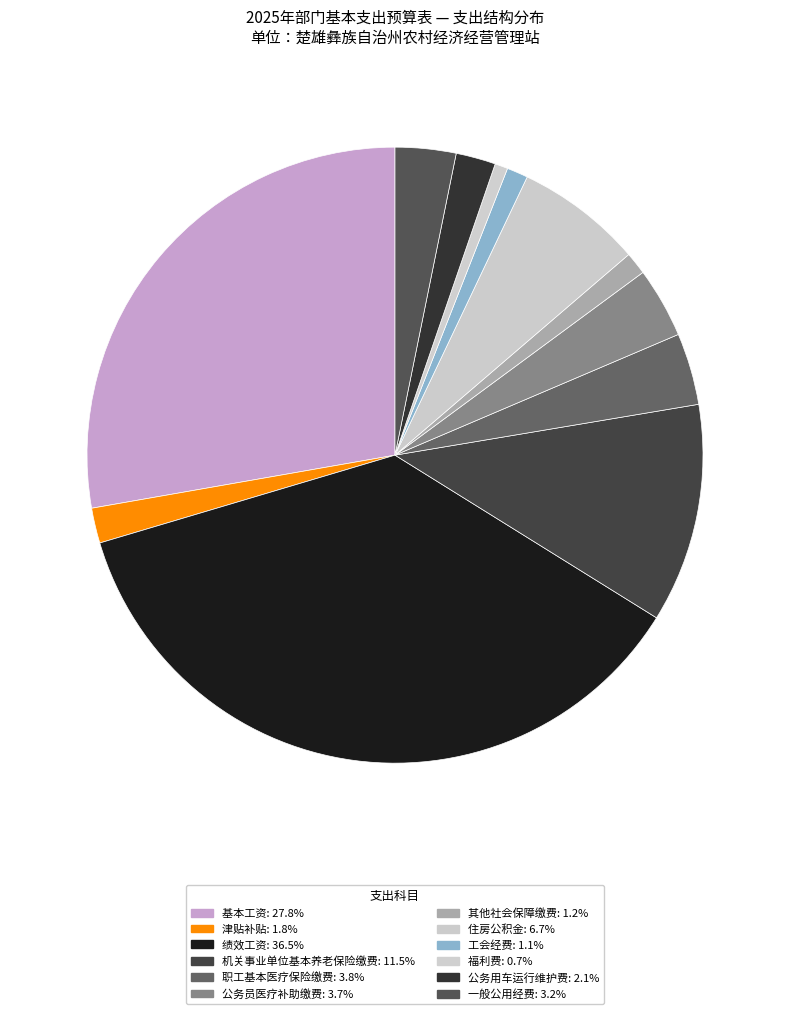

Is 公务员医疗补助缴费 the majority of the pie?

No